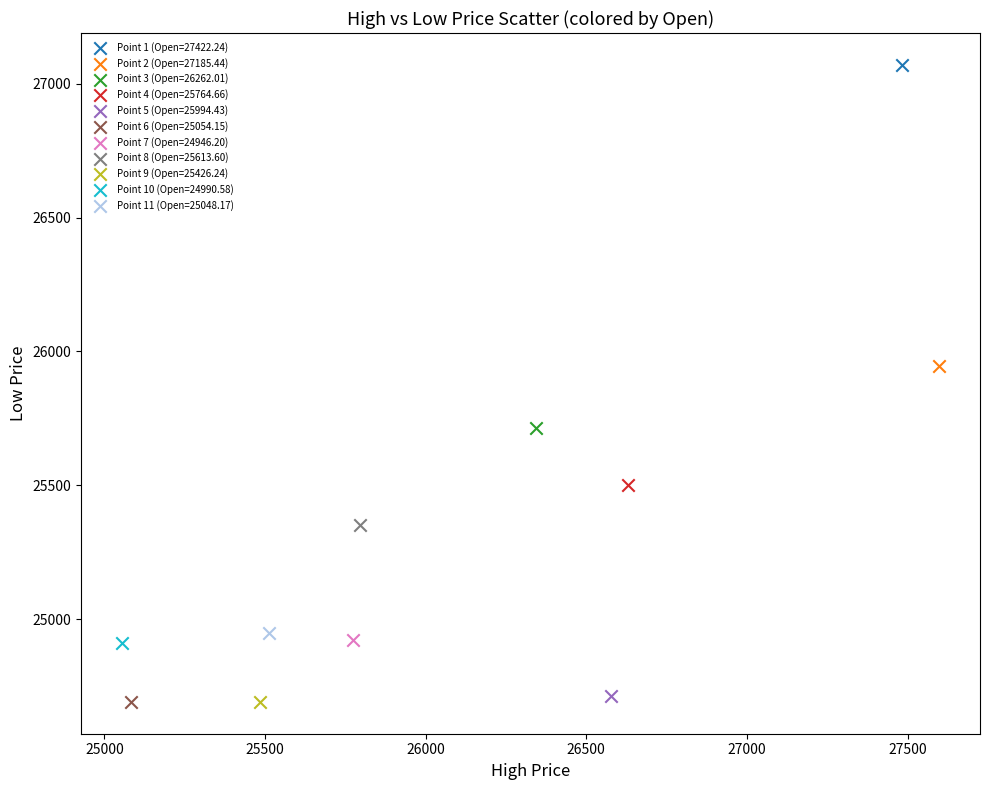

Which series reaches the maximum Y coordinate?

Point 1 (Open=27422.24)